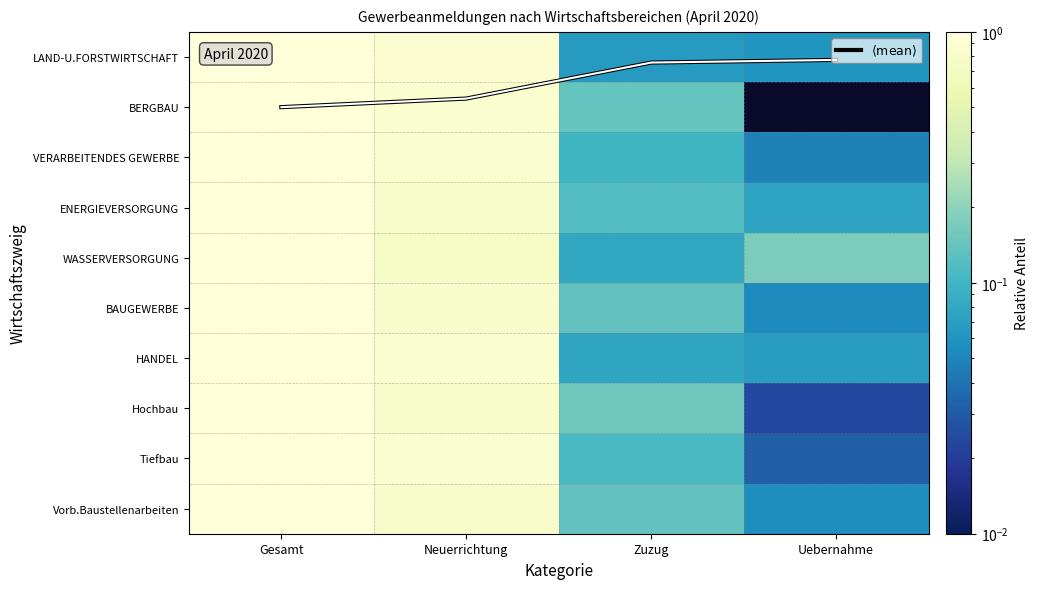

Between Gesamt and Zuzug, which series saw the biggest shift?

LAND-U.FORSTWIRTSCHAFT